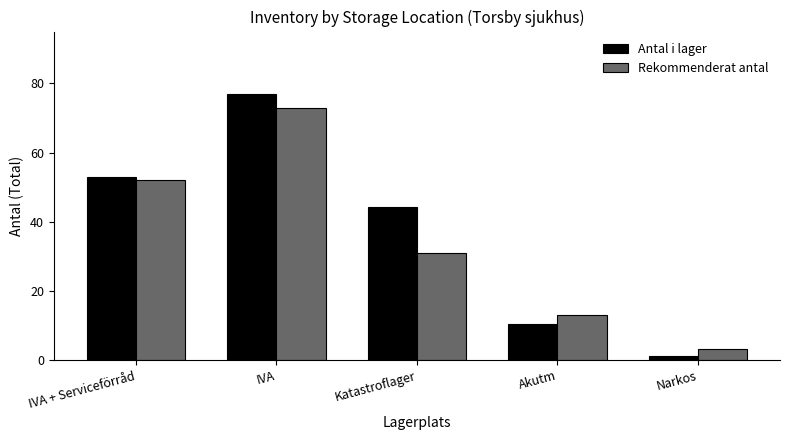

Reading left to right, list all the values displayed in this chart.

Antal i lager: 53.0	77.0	44.3	10.5	1.0
Rekommenderat antal: 52.0	73.0	31.0	13.0	3.0